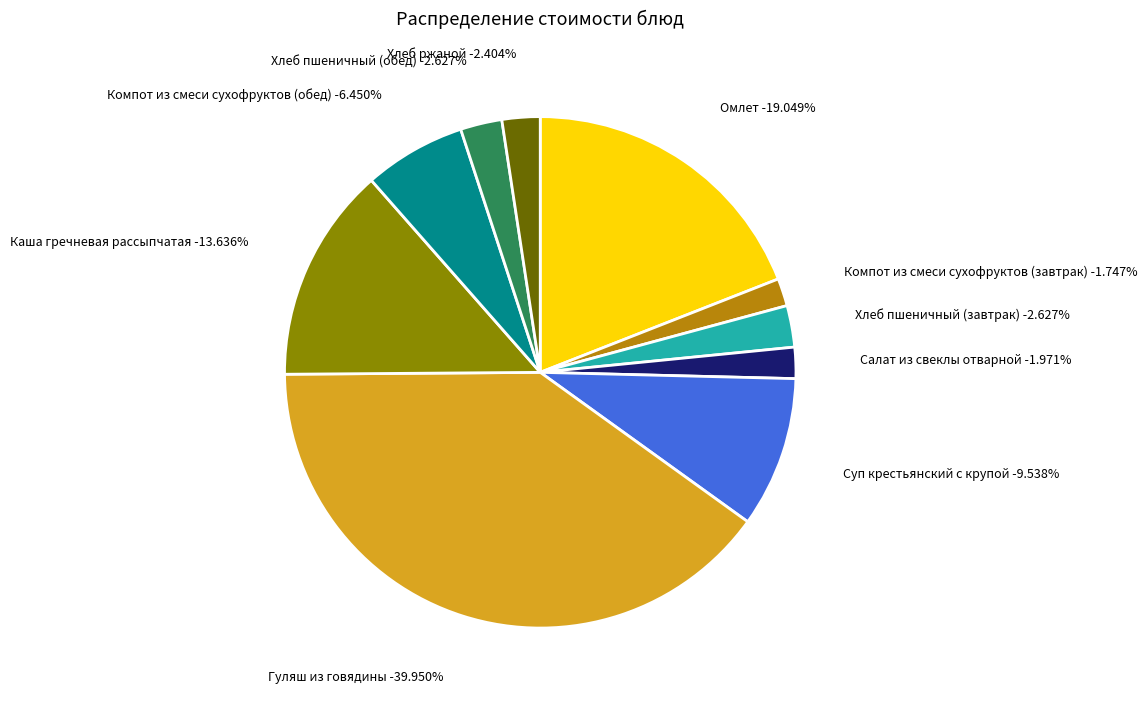

True or false: Каша гречневая рассыпчатая accounts for 7% of the total.

False